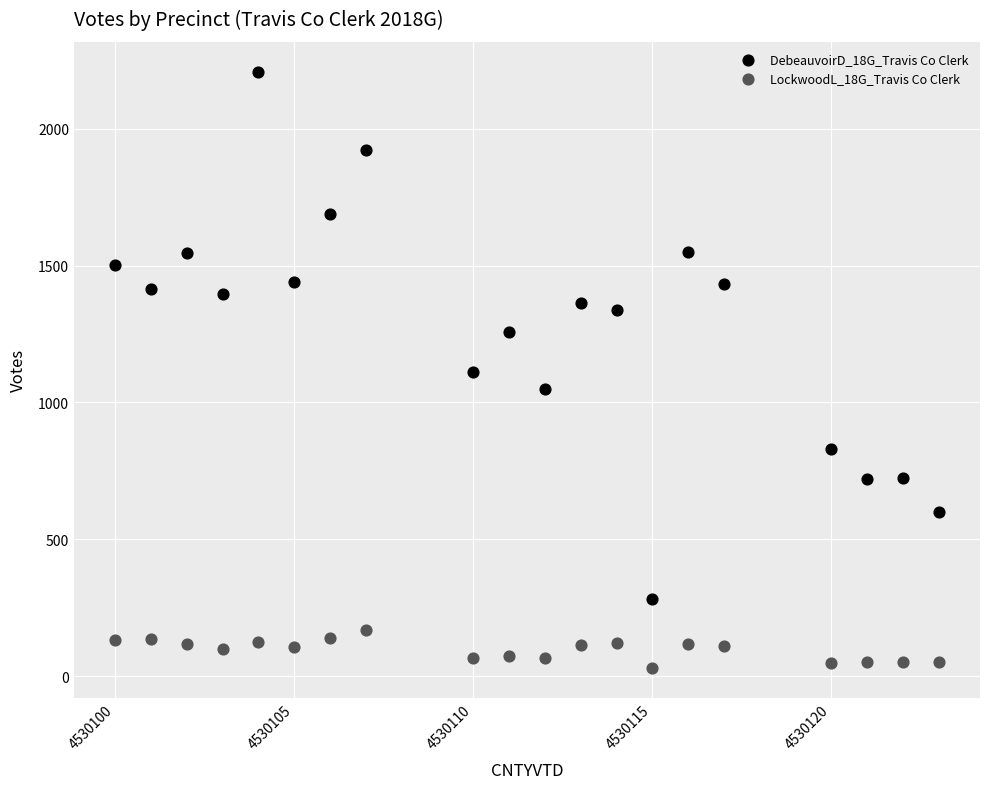

Which series has the widest spread of Y values?

DebeauvoirD_18G_Travis Co Clerk